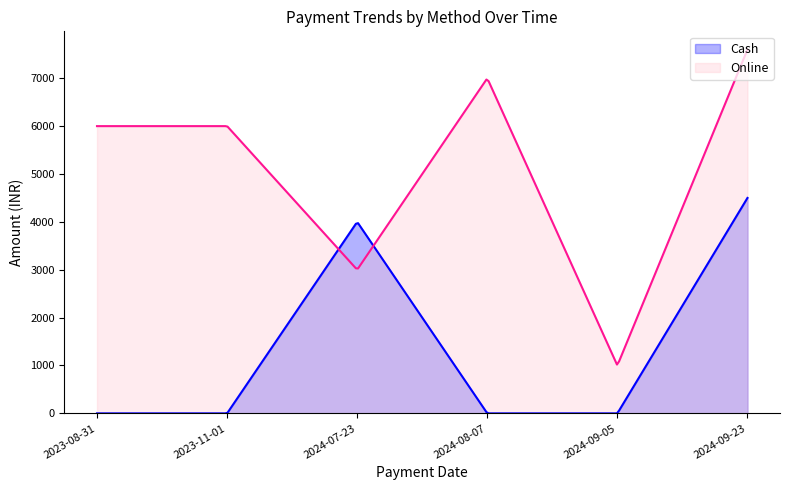

Between 2023-11-01 and 2024-07-23, which is larger?

2024-07-23